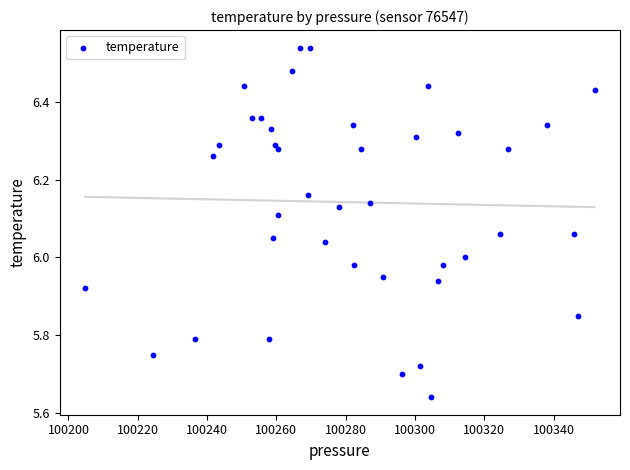

What is the range of X values (max minus min)?

147.0